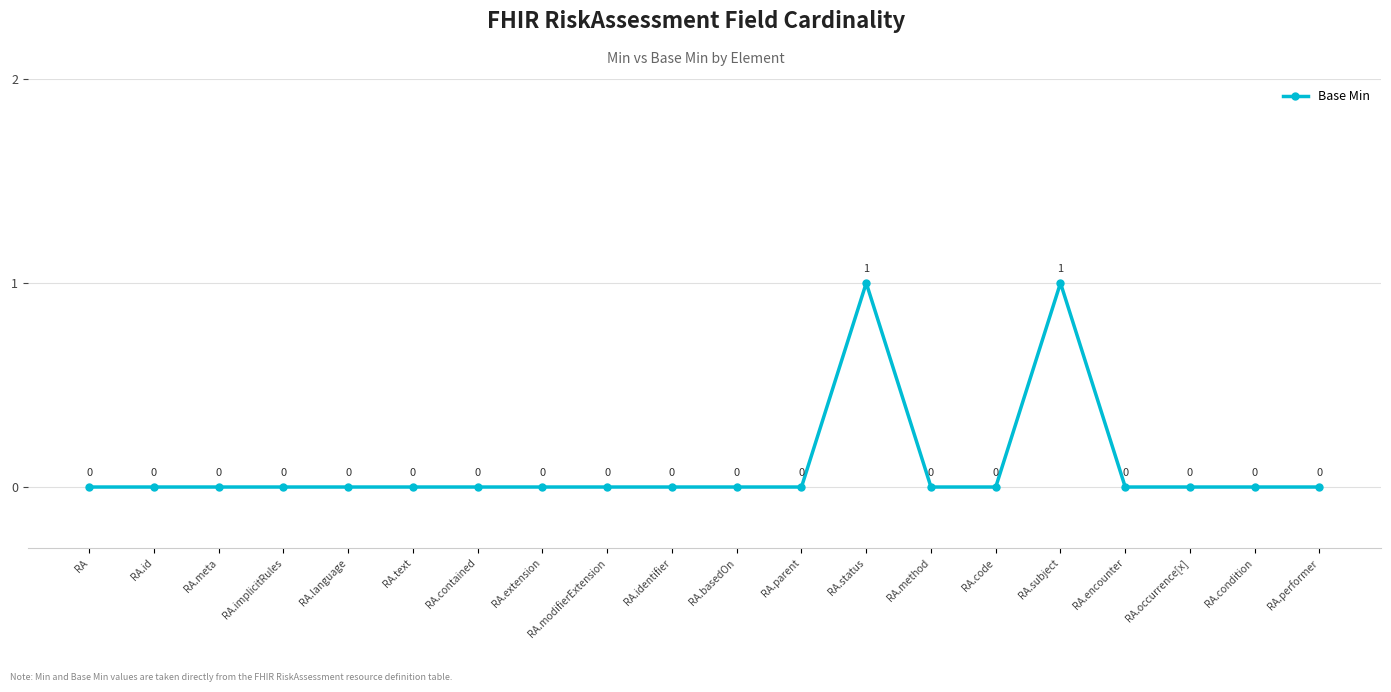

True or false: the data shows 0 at RA.method.

True